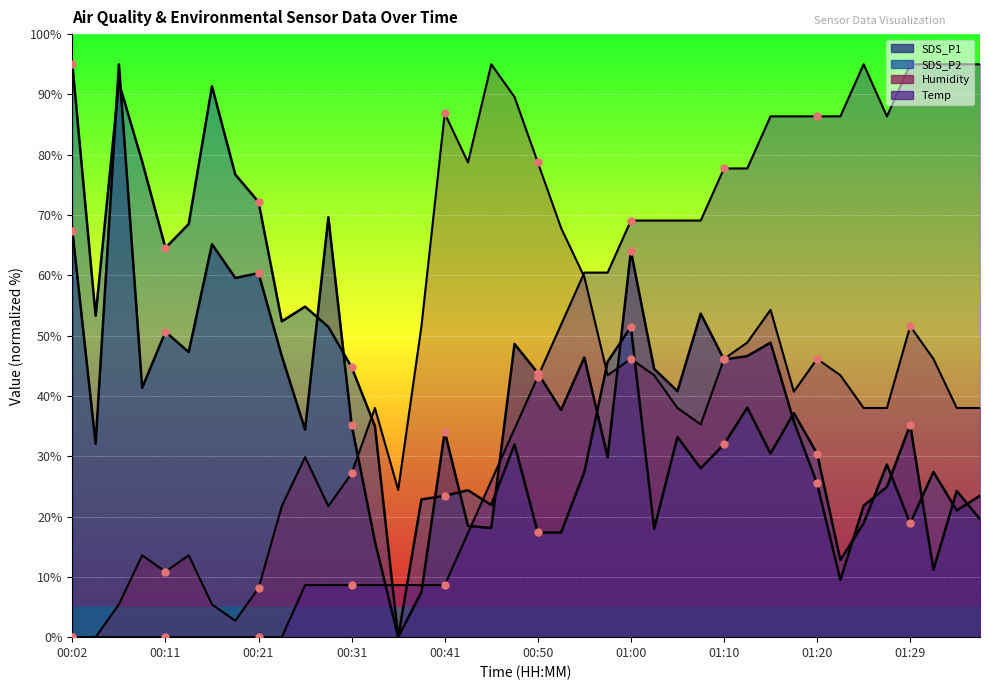

At which category is the sum across all series the highest?

01:00